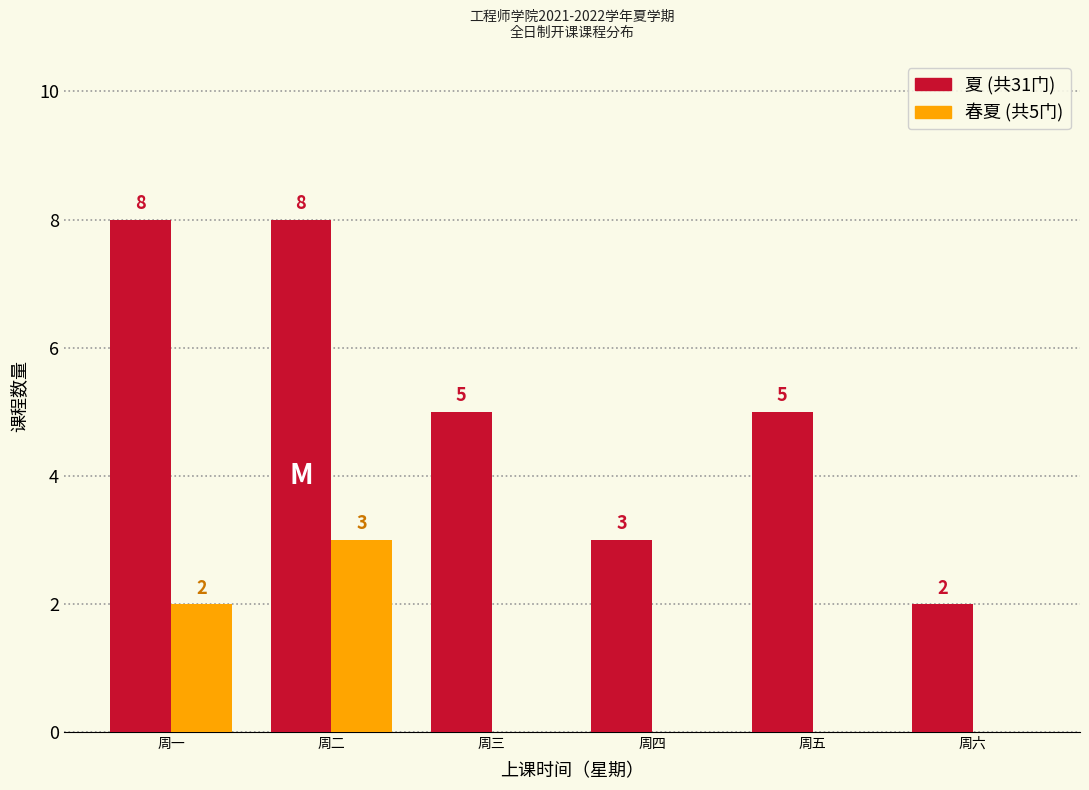

Reading left to right, extract all data points from this chart.

夏: 周一=8	周二=8	周三=5	周四=3	周五=5	周六=2
春夏: 周一=2	周二=3	周三=0	周四=0	周五=0	周六=0